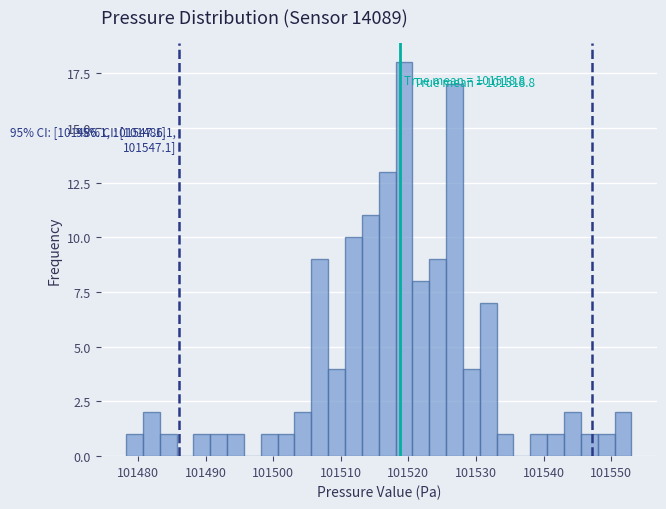

Around what value on the x-axis is the tallest bar? Give the approximate position of its centre, as read against the axis.

101519